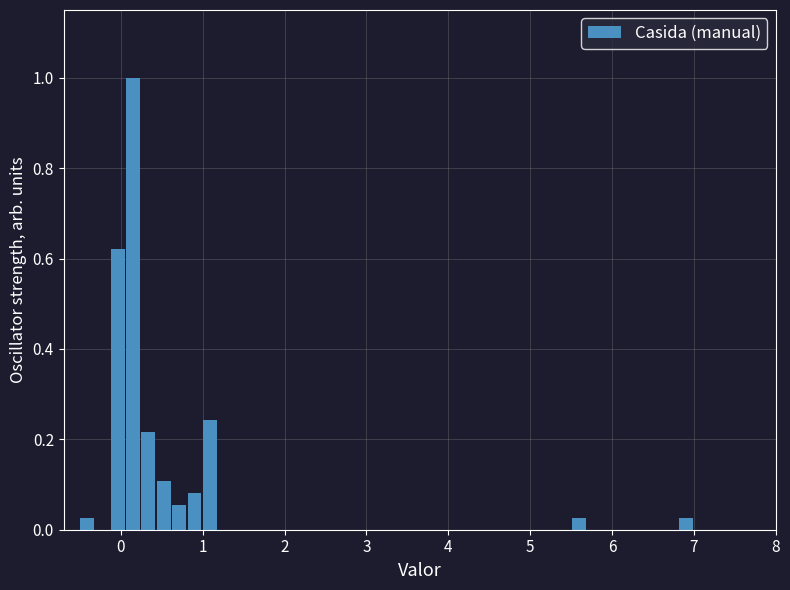

Read against the x-axis, roughly where is the centre of the tallest bar?

0.1